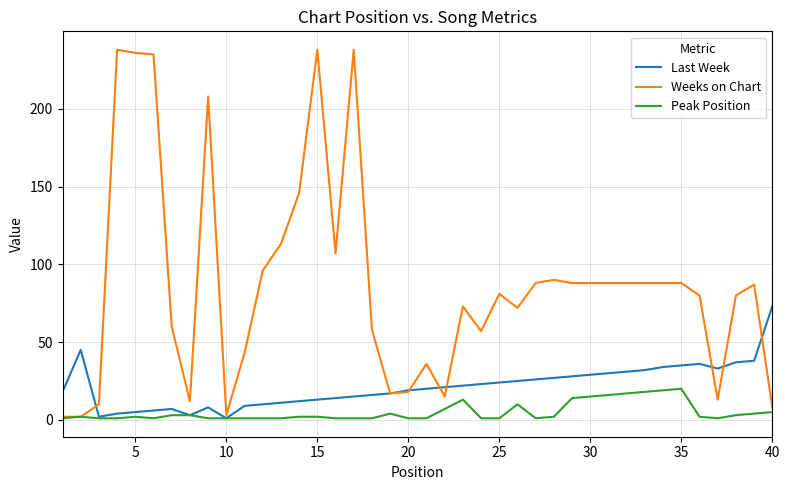

Which series has the largest total across all categories?

Weeks on Chart